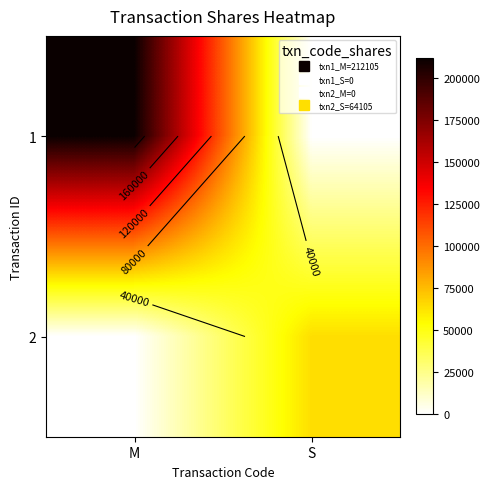

At which category is the sum across all series the highest?

M